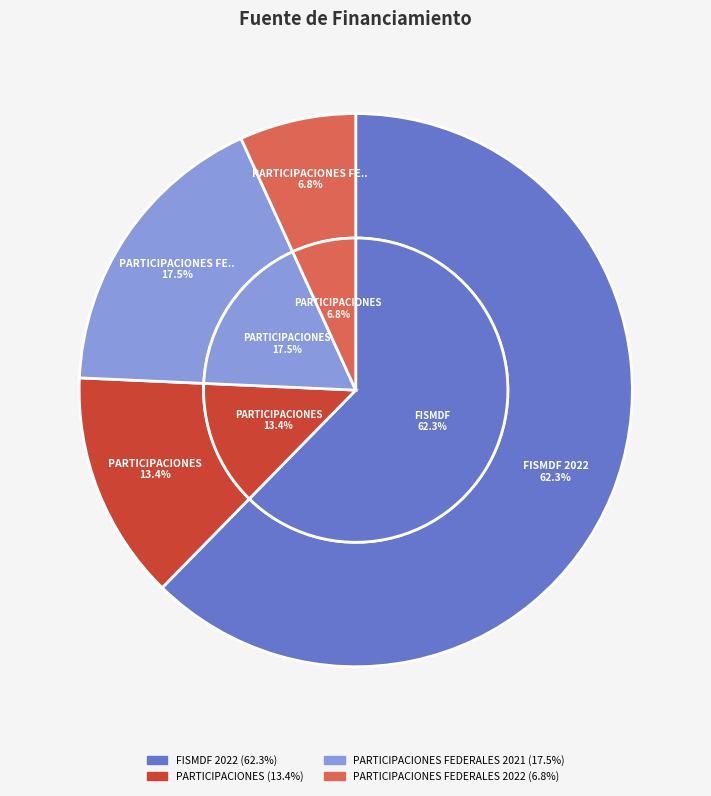

What is the change in value from PARTICIPACIONES to PARTICIPACIONES FEDERALES 2021?

+10270868.5